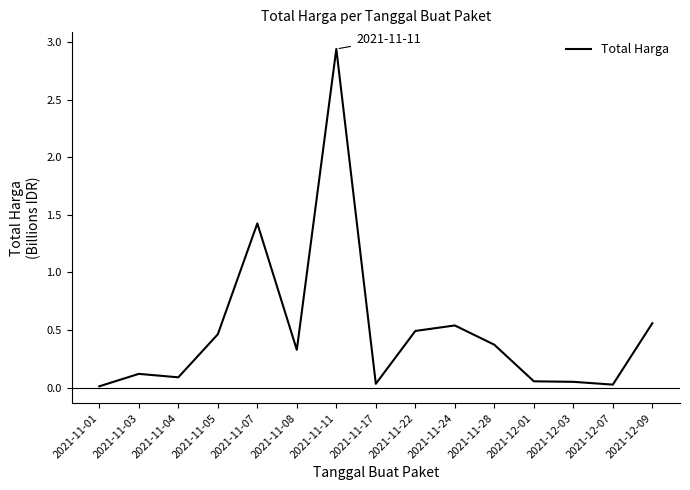

What is the change in value from 2021-11-08 to 2021-11-22?

+0.2